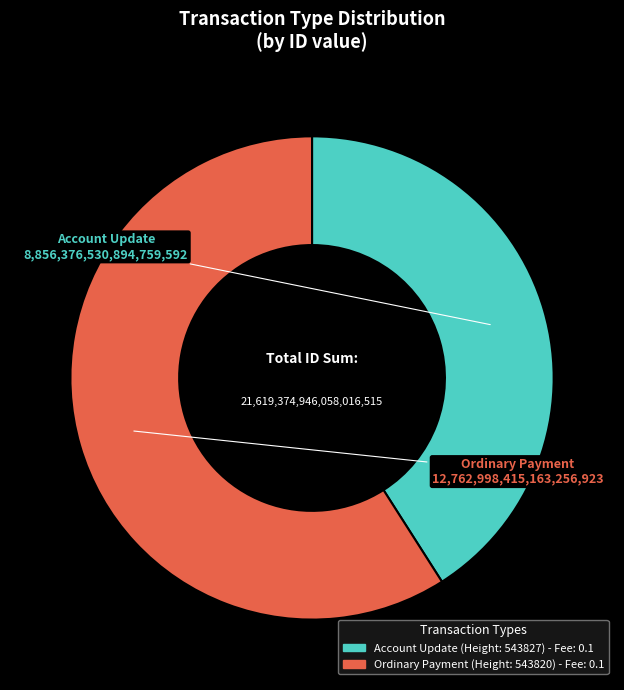

Is there a majority slice in this chart?

Yes